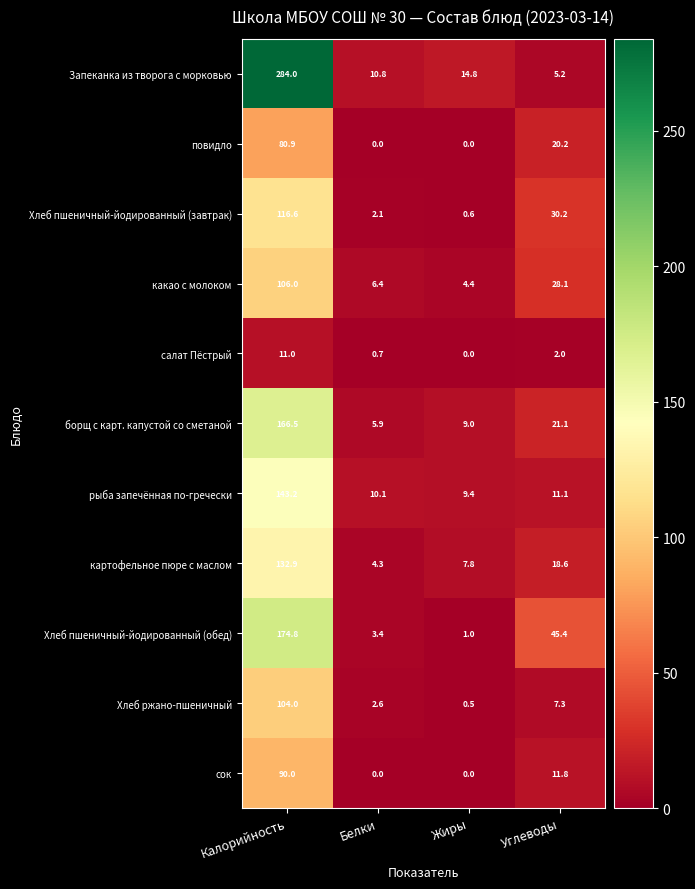

What is the average value of the борщ с карт. капустой со сметаной series?

50.6